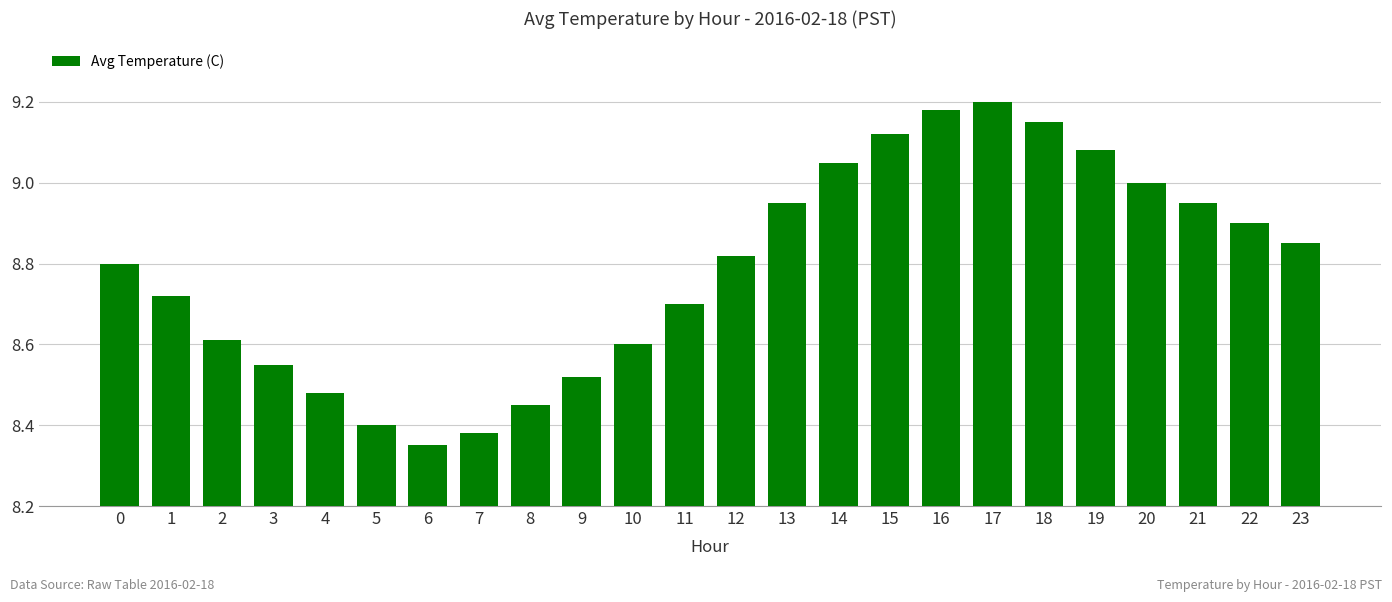

What is the sum of all values?

210.8